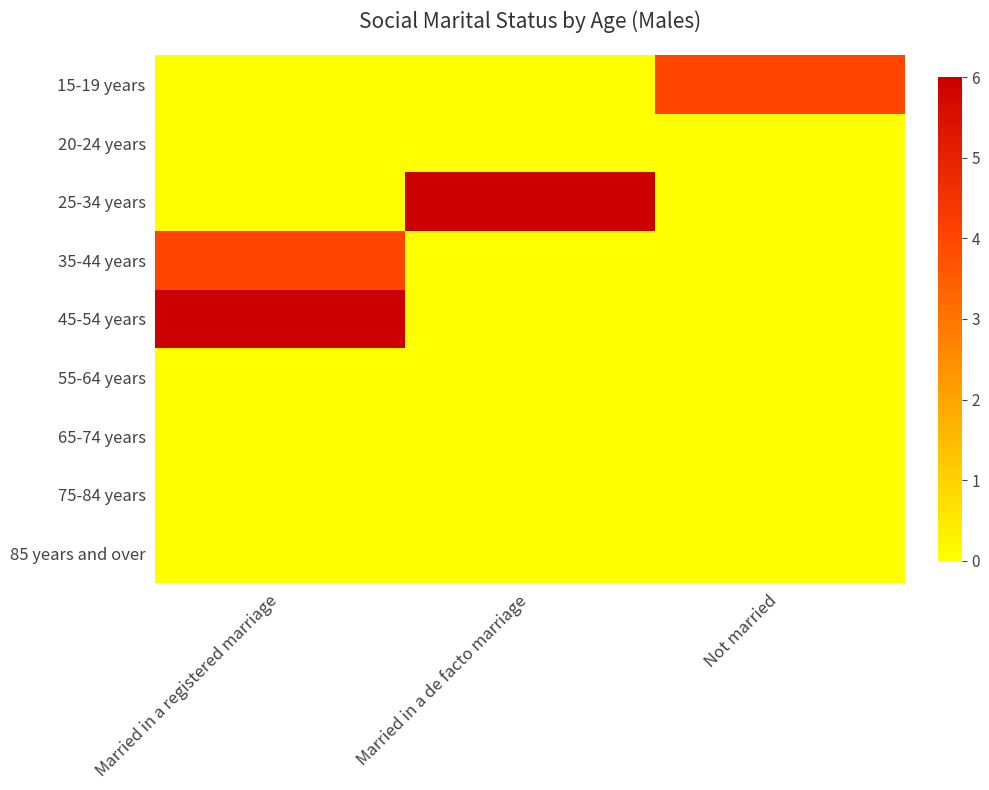

Rank the series at Married in a registered marriage from highest to lowest value.

45-54 years, 35-44 years, 15-19 years, 20-24 years, 25-34 years, 55-64 years, 65-74 years, 75-84 years, 85 years and over